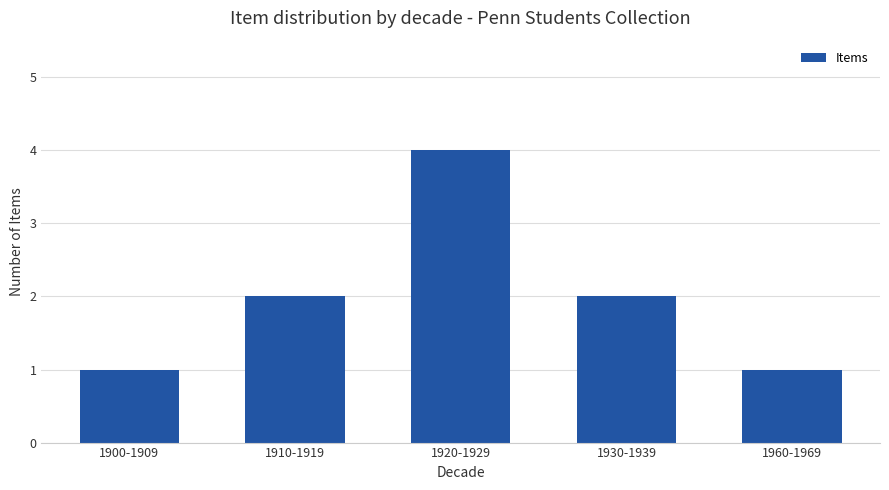

The chart shows a value of 3 at 1910-1919. True or false?

False